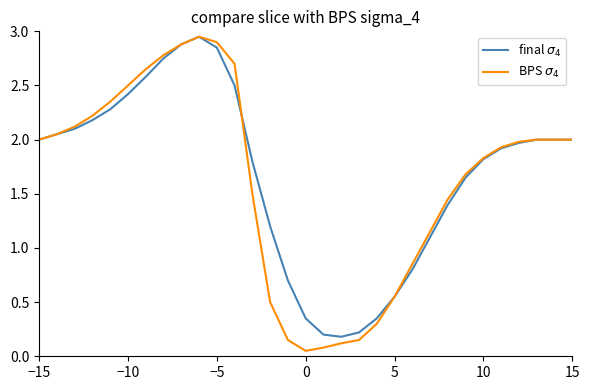

Does the chart display data point markers on the line(s)?

No